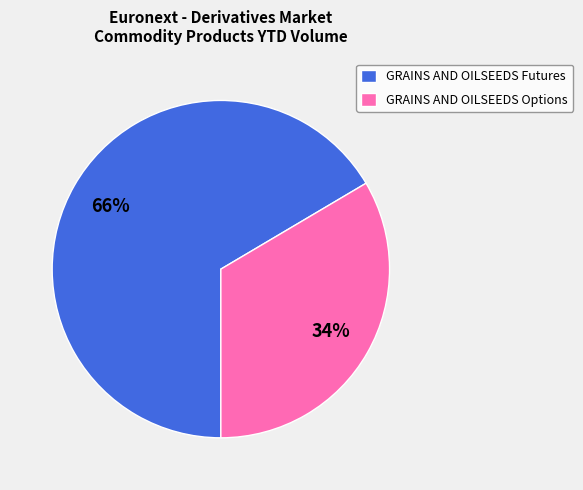

Count the number of slices in the pie.

2